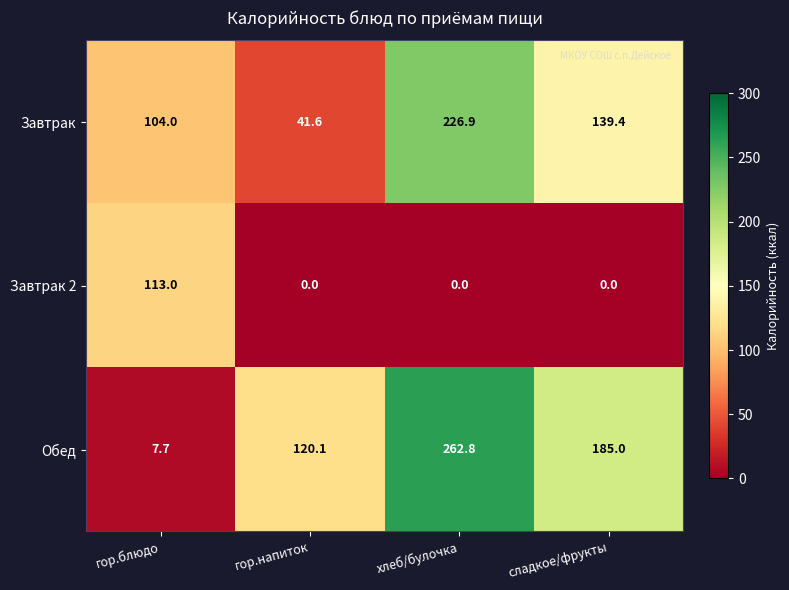

At which label does Завтрак first exceed 139?

хлеб/булочка